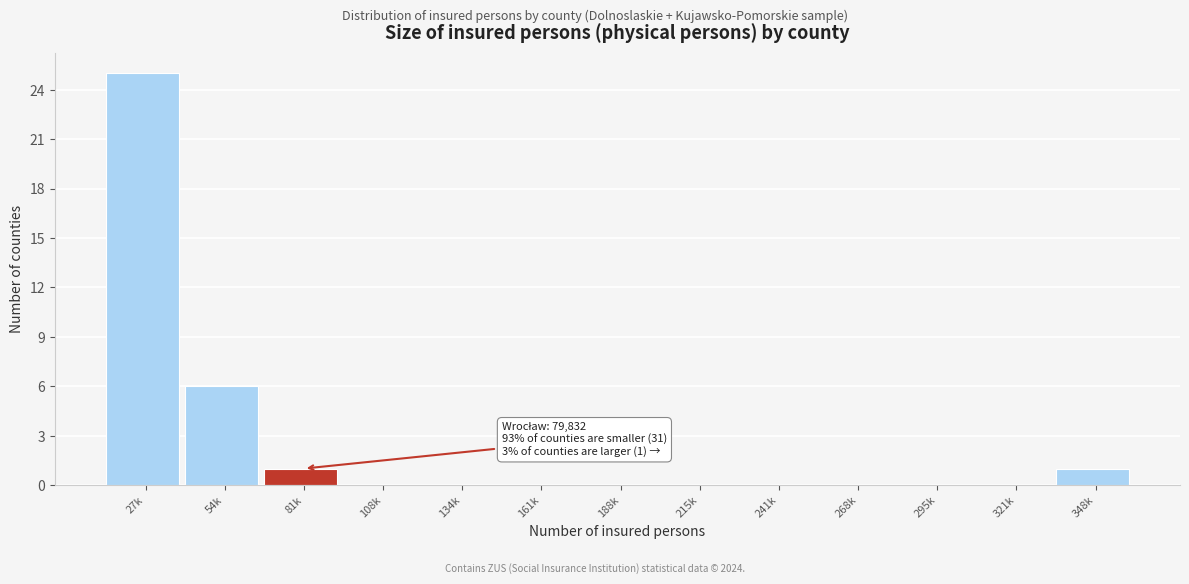

Reading left to right, what are all the values shown in this chart?

27k=25	54k=6	81k=1	108k=0	134k=0	161k=0	188k=0	215k=0	241k=0	268k=0	295k=0	321k=0	348k=1